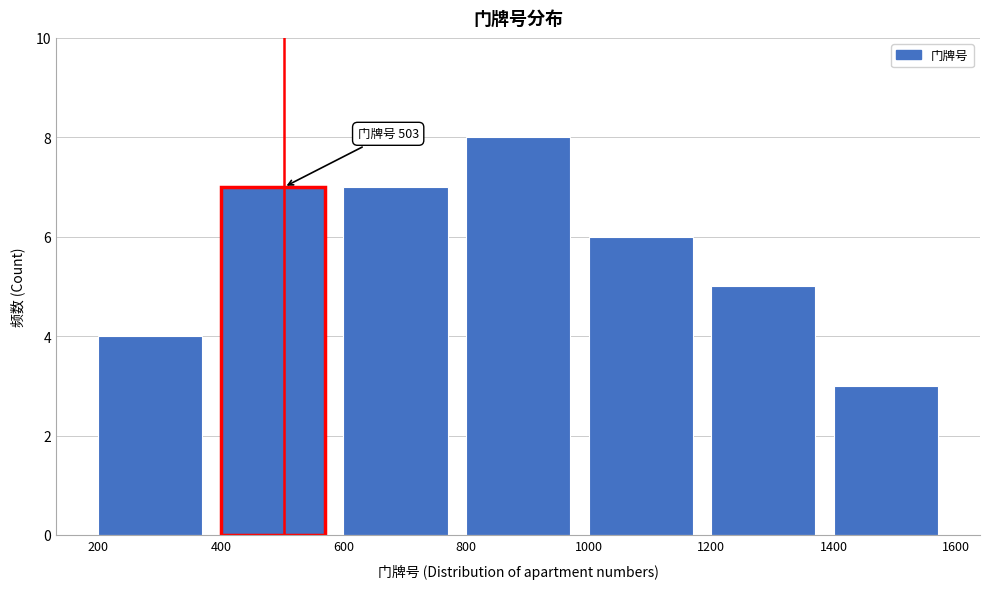

Which range on the x-axis has the tallest bar?

800 to 1000